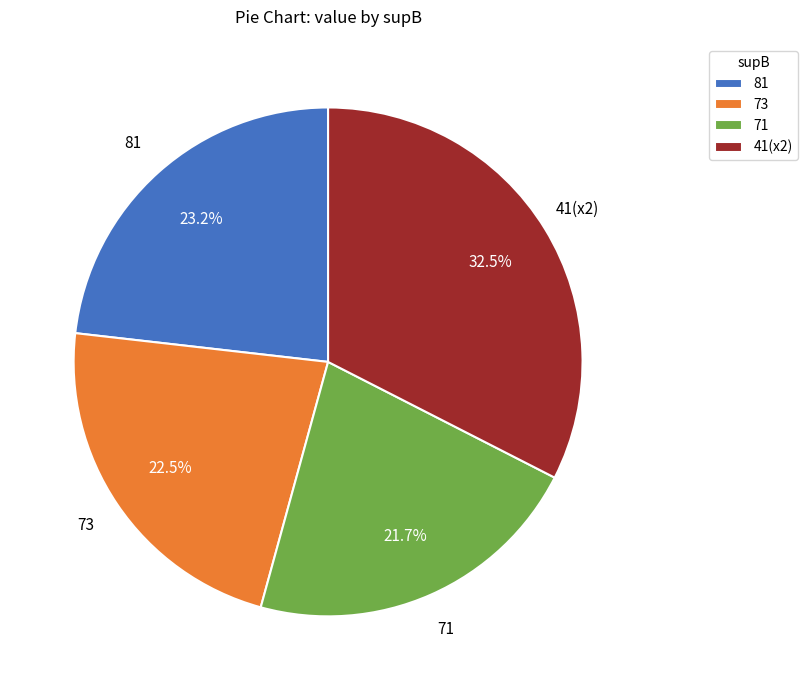

What portion of the pie excludes 41(x2)?

67.5%